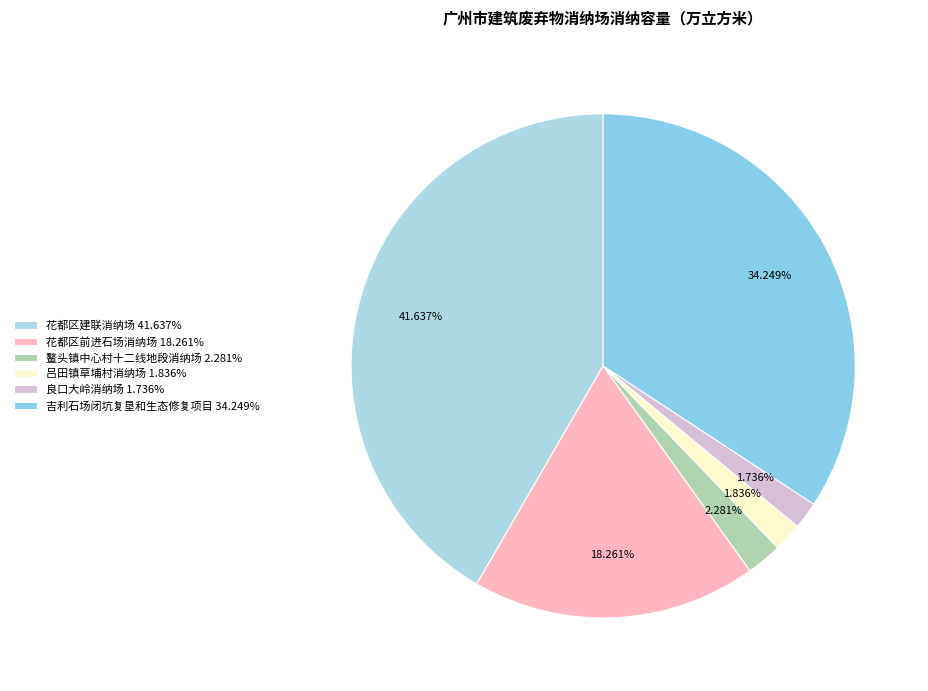

Which has a higher value, 吕田镇草埔村消纳场 or 良口大岭消纳场?

吕田镇草埔村消纳场